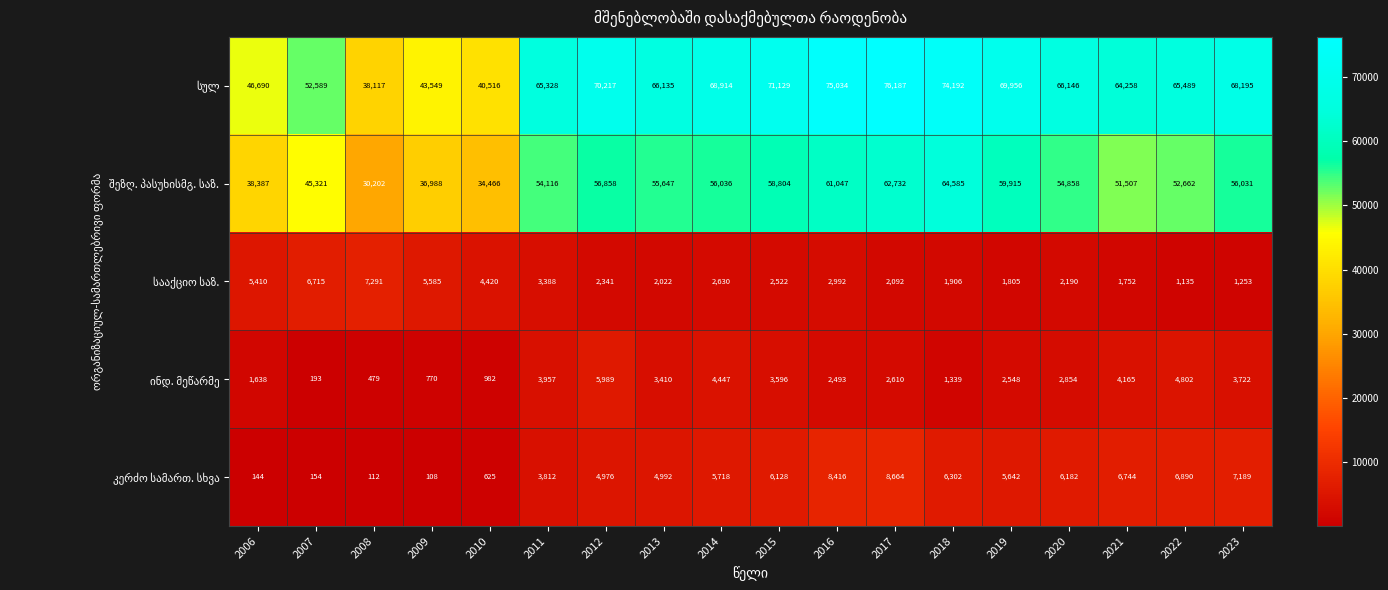

What is the spread (max minus min) of values at 2021?

62506